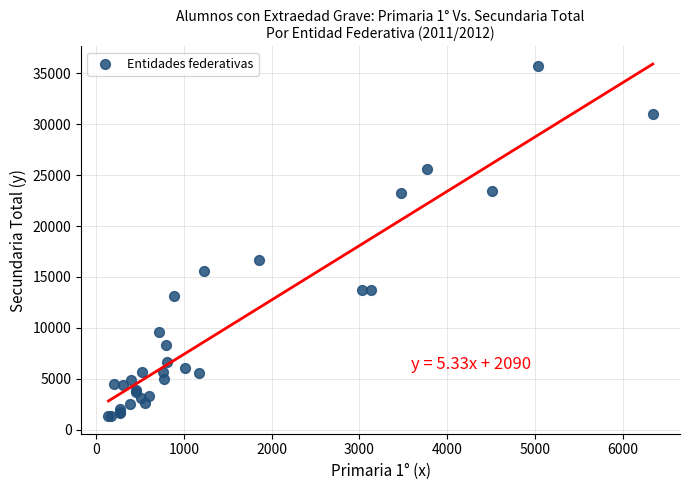

What Y value in the scatter plot is closest to 18541?

16668